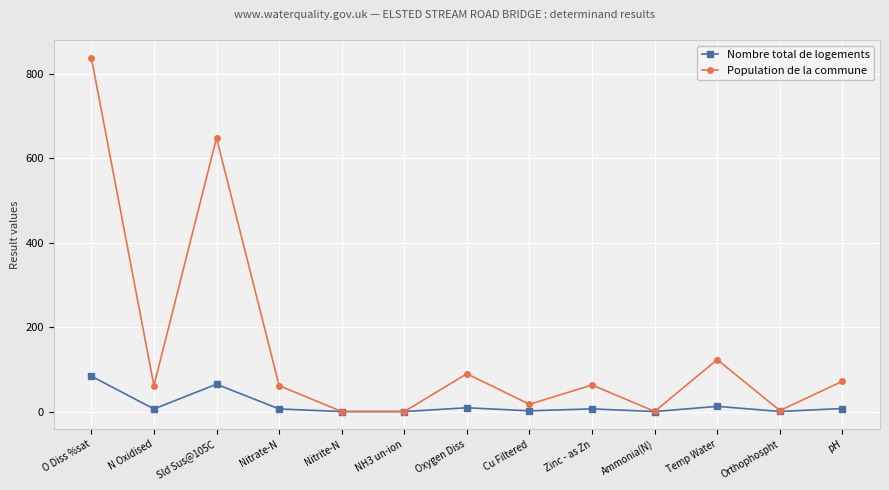

Is the value of Population de la commune at Temp Water greater than the value of Nombre total de logements at Zinc - as Zn?

Yes